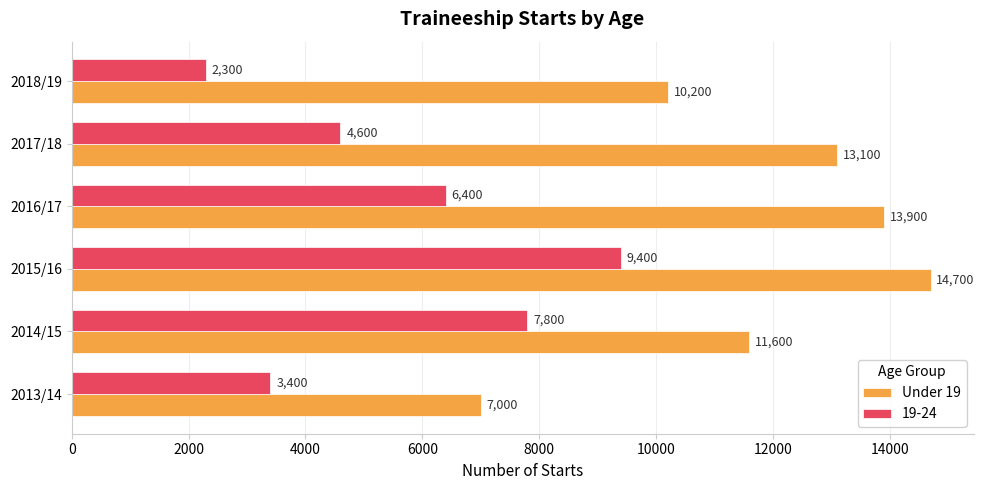

What is the spread (max minus min) of values at 2015/16?

5300